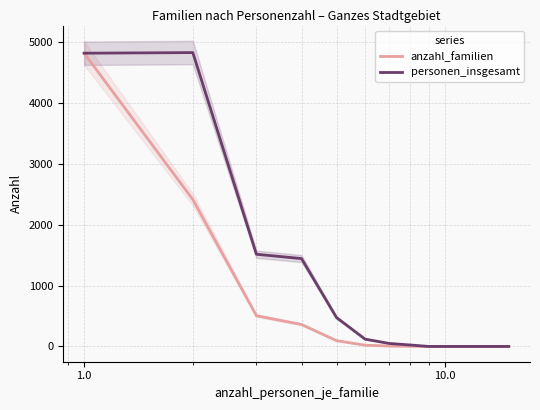

Is this an area chart (filled region under the line)?

No